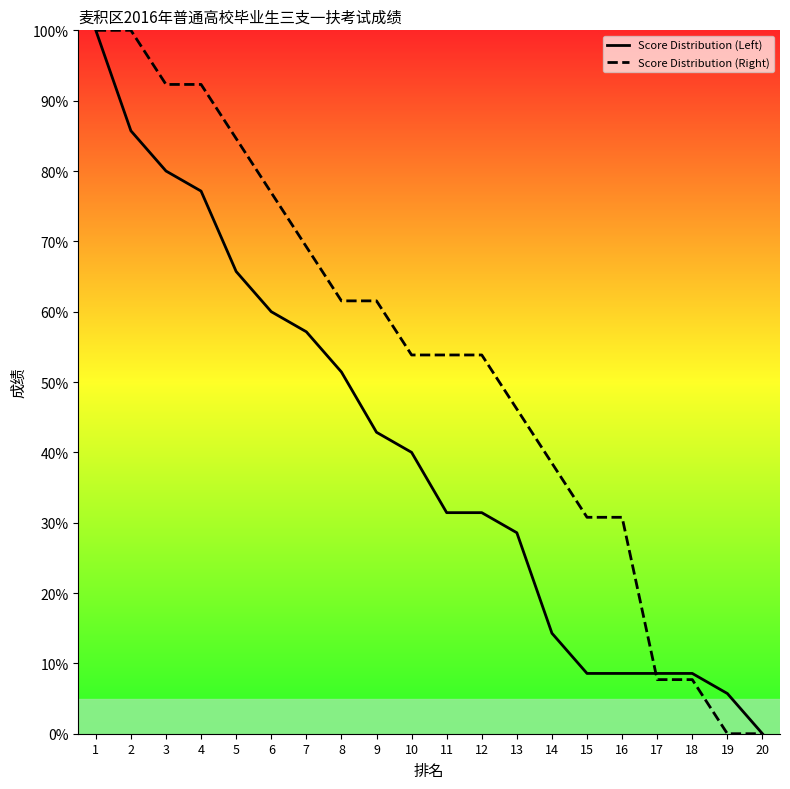

What is the total value across all series at 7?

126.4